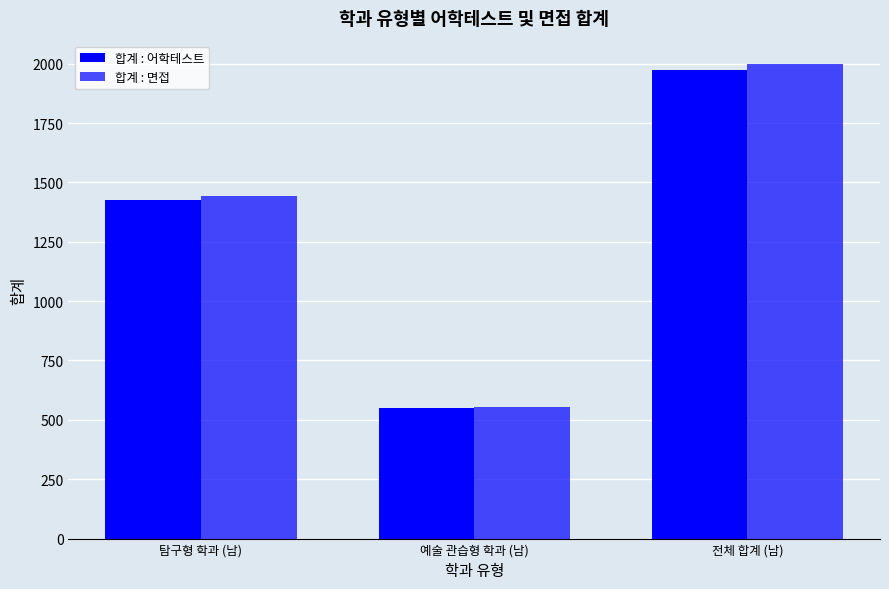

What is the difference between the highest and lowest values at 전체 합계 (남)?

22